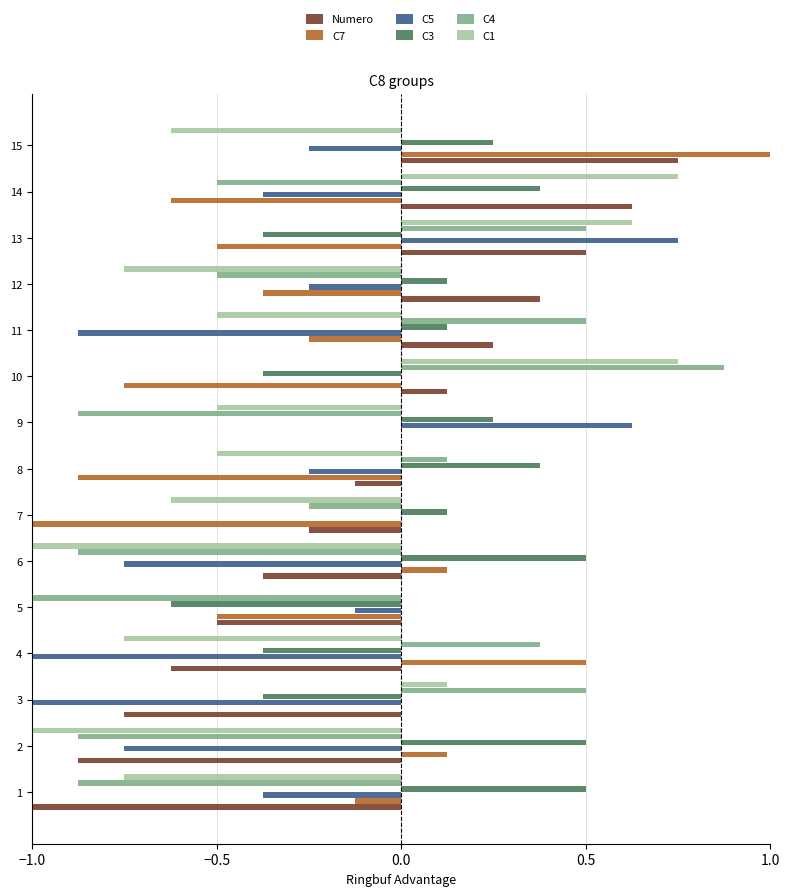

How many categories are shown in the chart?

15